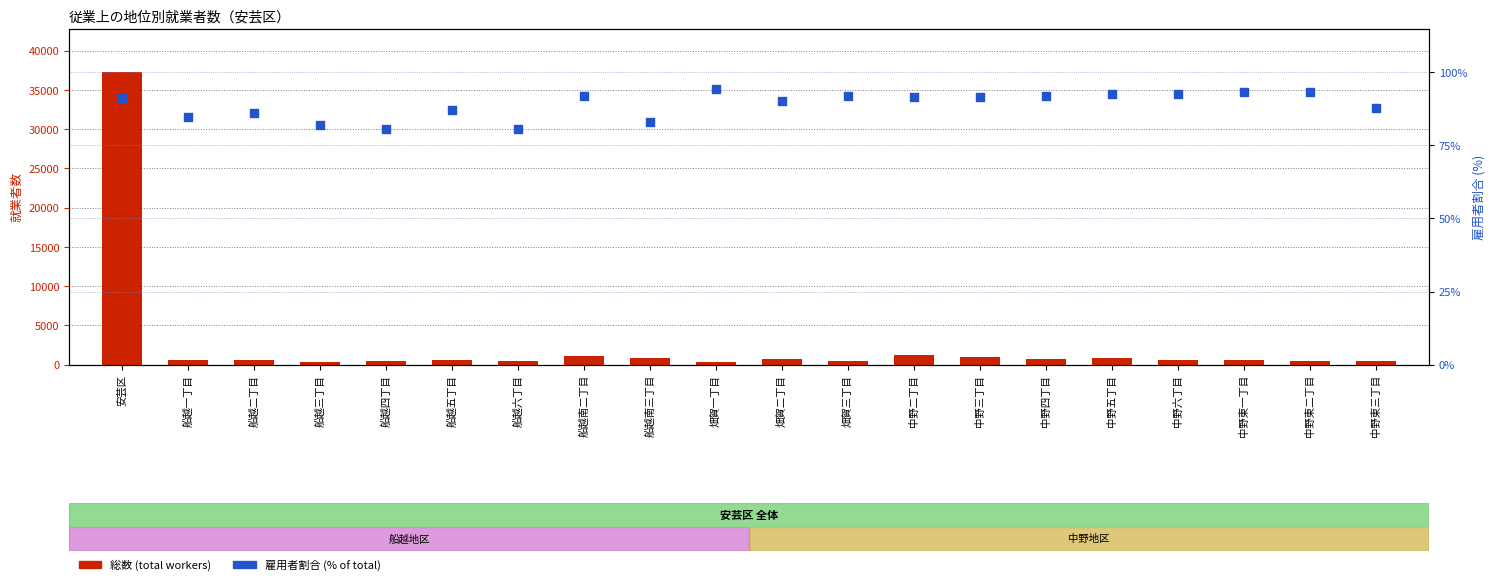

What is the total value across all series at 中野二丁目?

1371.6